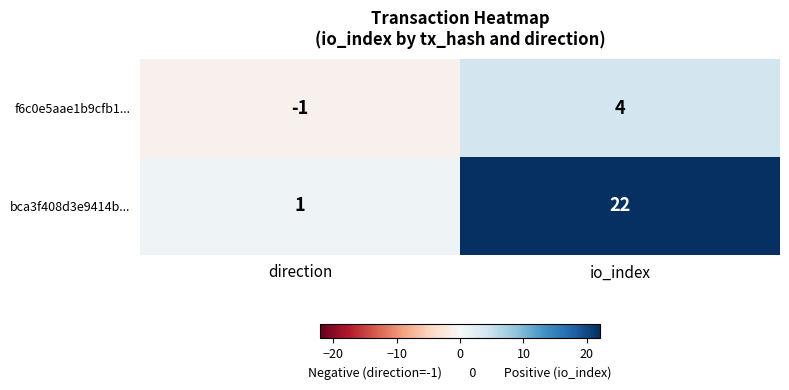

Where is bca3f408d3e9414b... nearest to the value 11?

direction